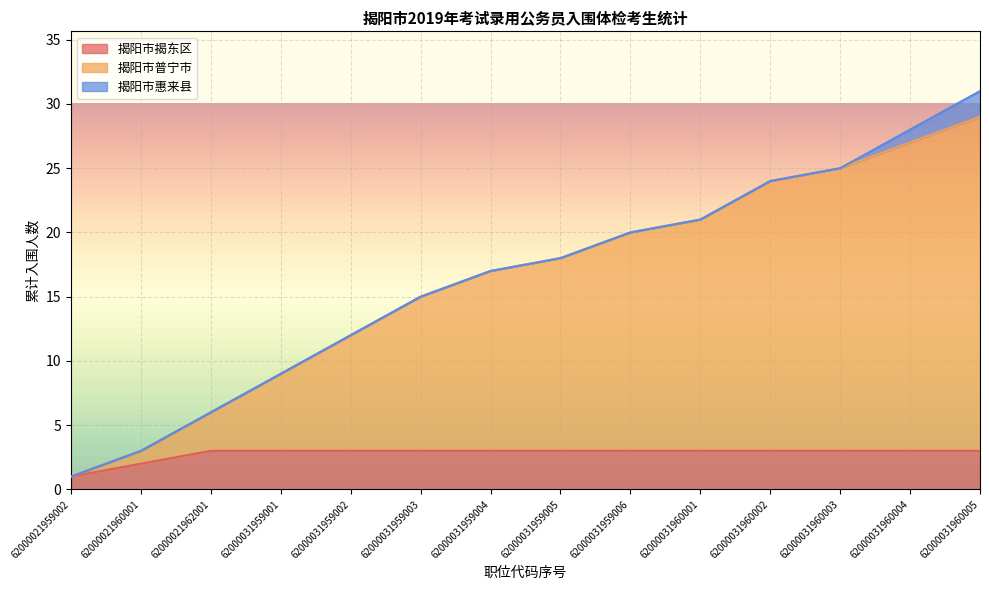

What value does the 揭阳市揭东区 series have at 62000021962001?

3